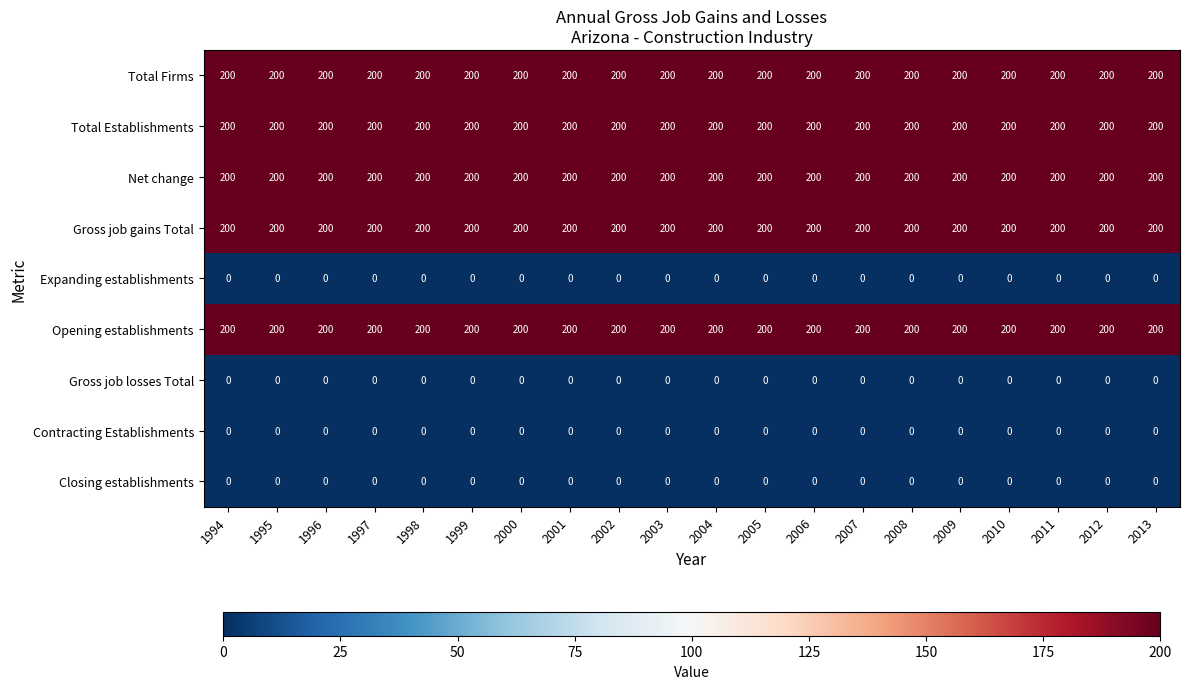

The value of Gross job losses Total at 1996 is 0. True or false?

True